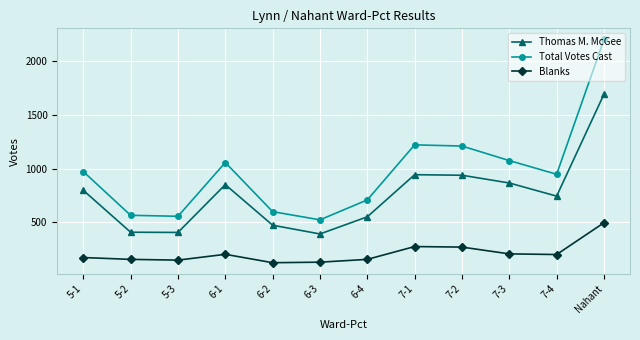

List the series in order of their overall mean, lowest first.

Blanks, Thomas M. McGee, Total Votes Cast